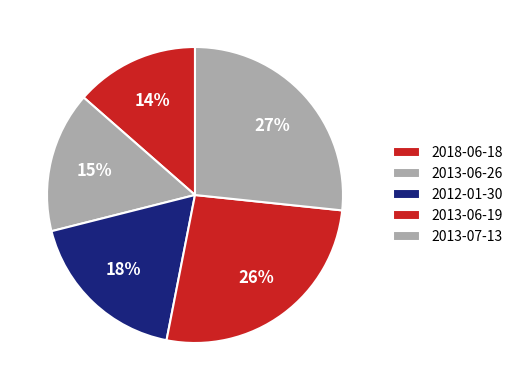

Rank the categories by value from lowest to highest.

2018-06-18, 2013-06-26, 2012-01-30, 2013-06-19, 2013-07-13